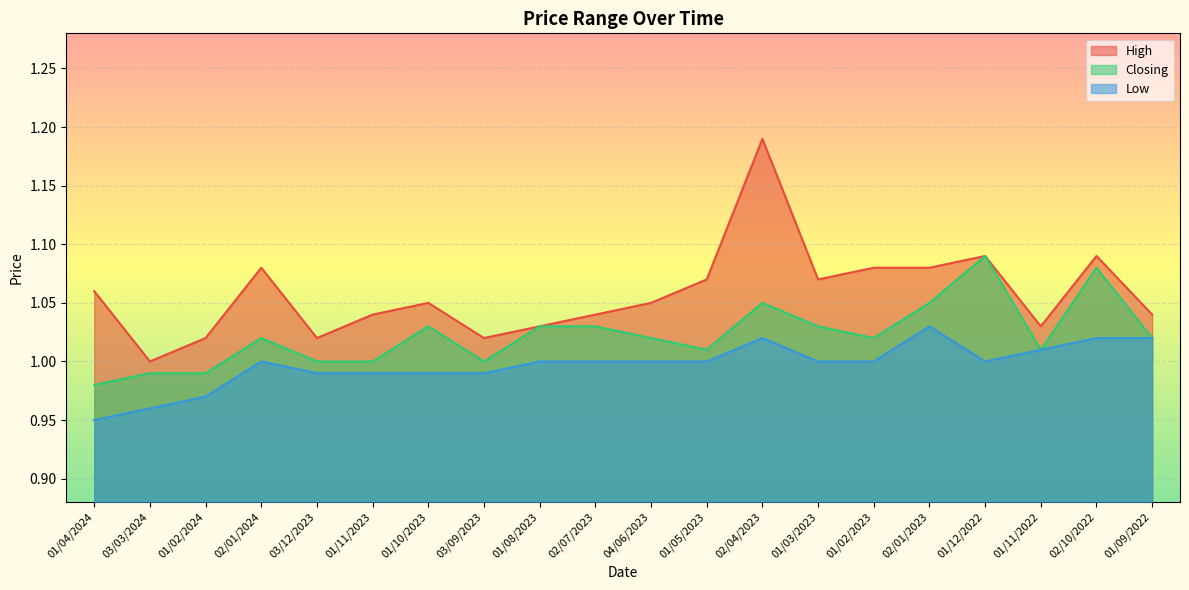

At 01/11/2022, list the series in order from smallest to largest.

Closing, Low, High